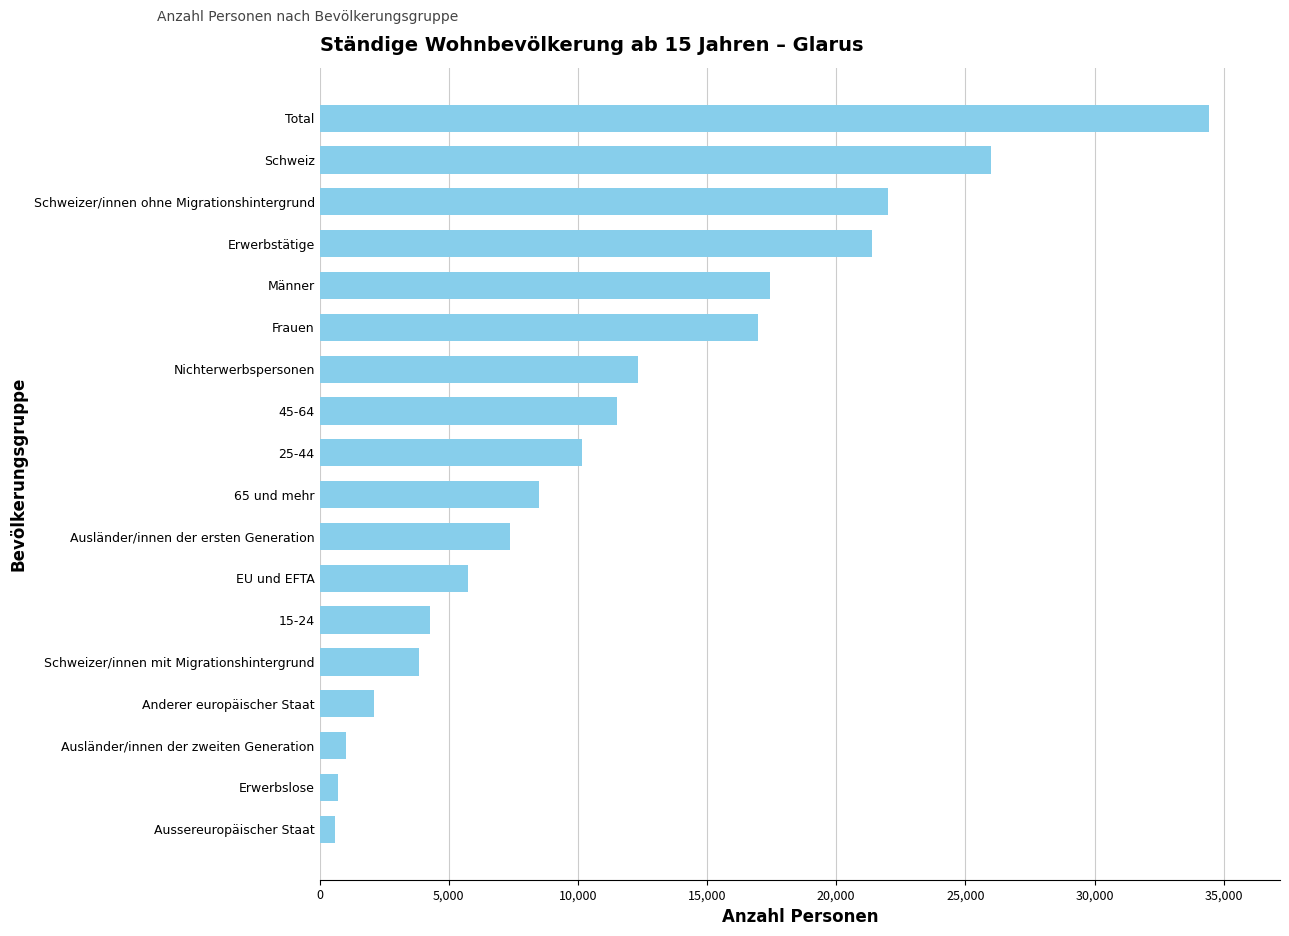

Between Nichterwerbspersonen and Schweiz, which is larger?

Schweiz